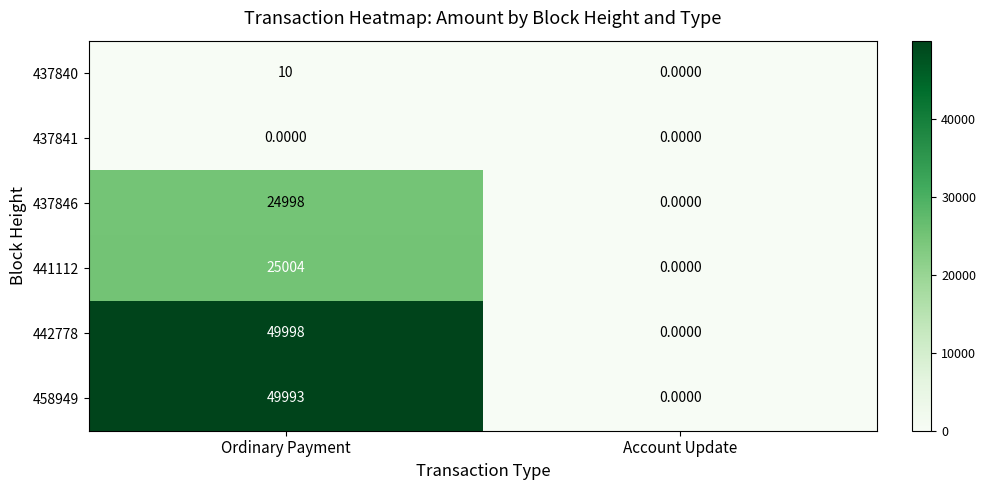

What is the difference between the 437840 values at Ordinary Payment and Account Update?

10